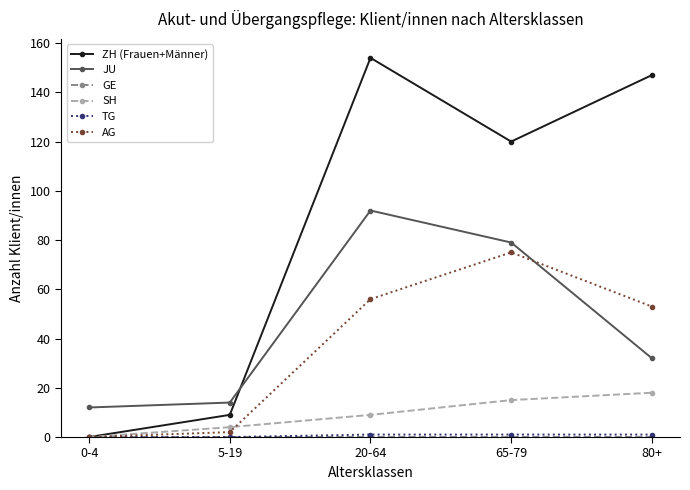

At which label does ZH (Frauen+Männer) reach its minimum?

0-4